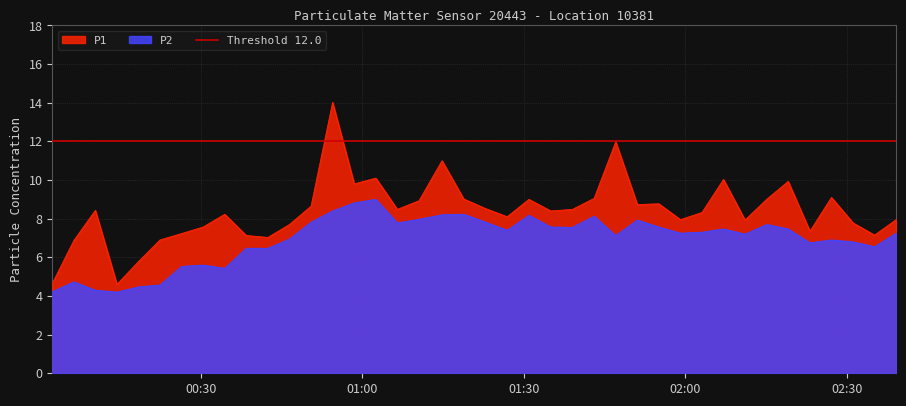

Which series has the largest total across all categories?

P1